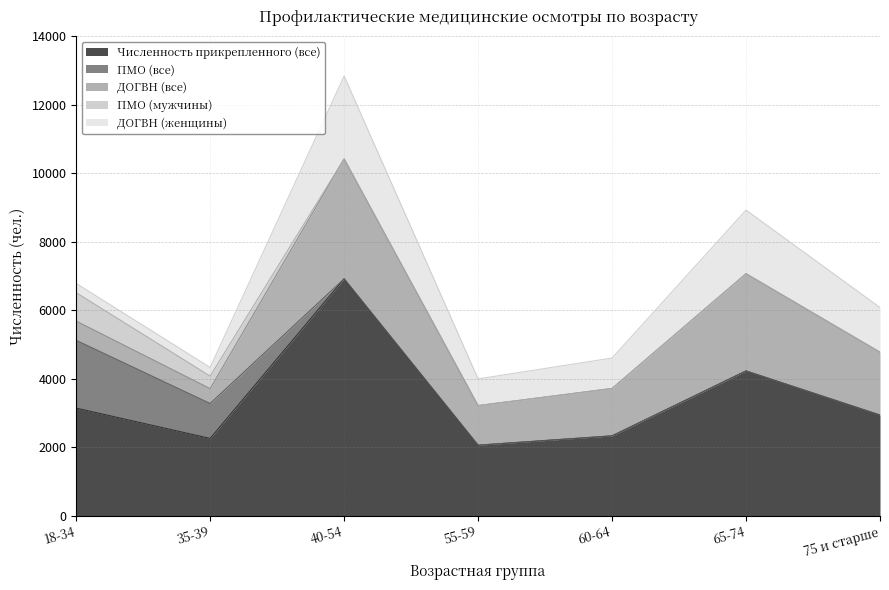

Where is the first local minimum for ДОГВН (все)?

35-39